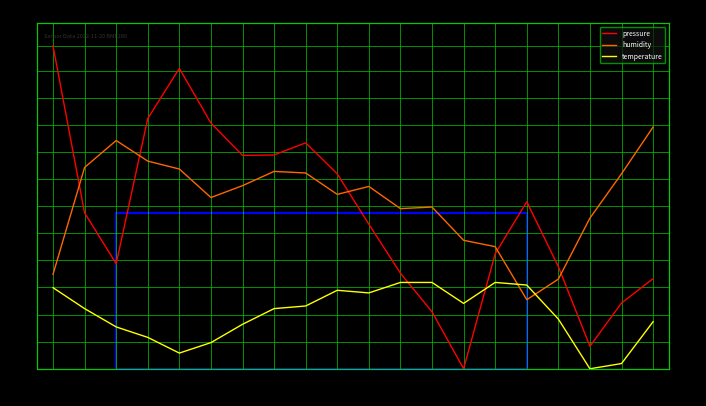

Where is the first local maximum for pressure?

00:17